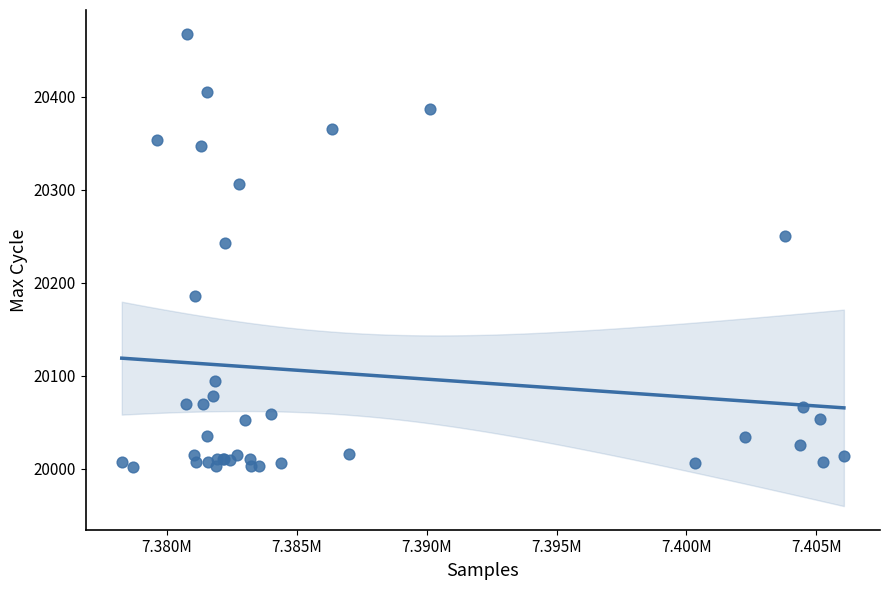

What Y value in the scatter plot is closest to 20235?

20243